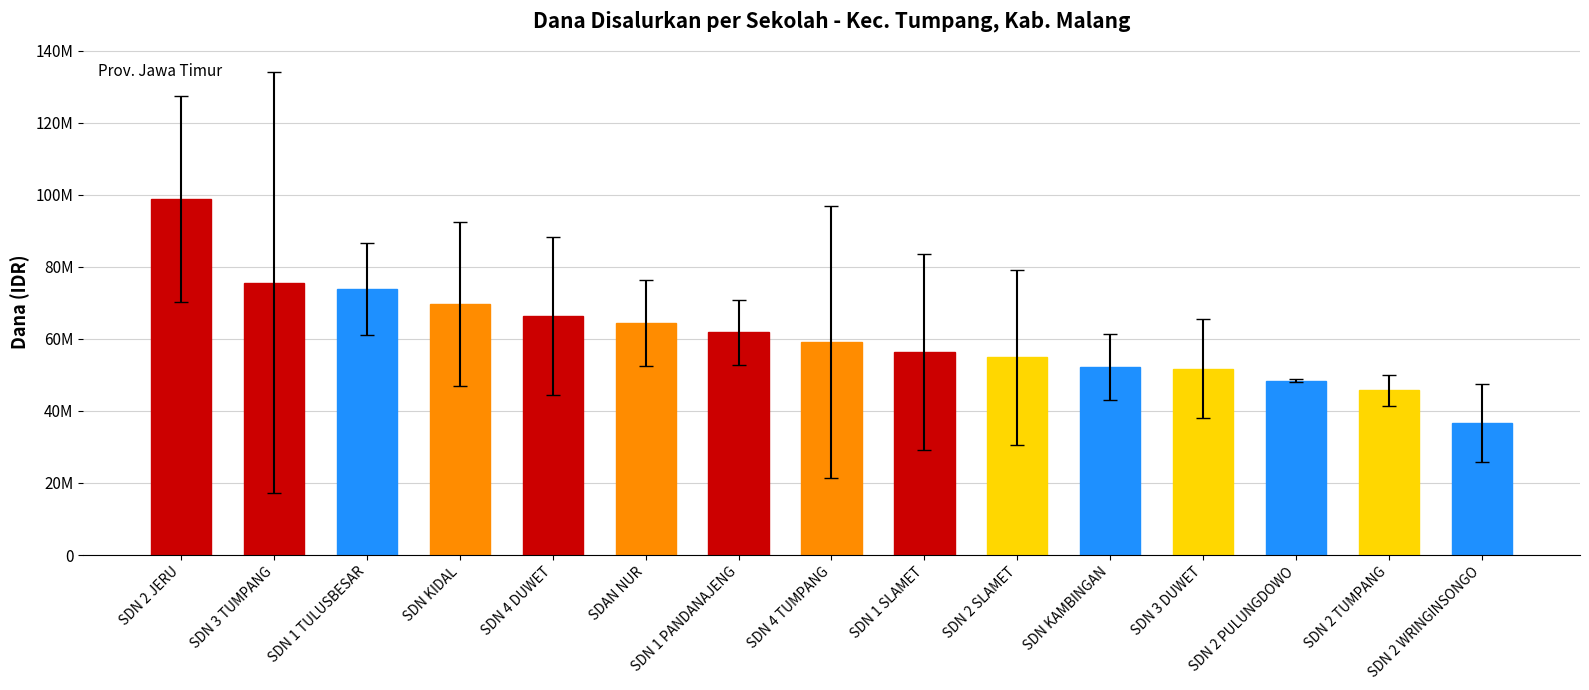

At which label is the value closest to 67725000?

SDN 4 DUWET